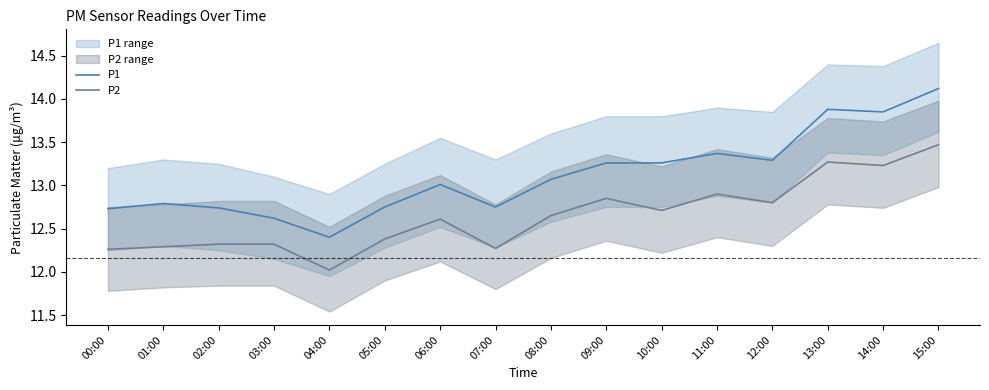

At which category does P2 reach its first local peak?

06:00